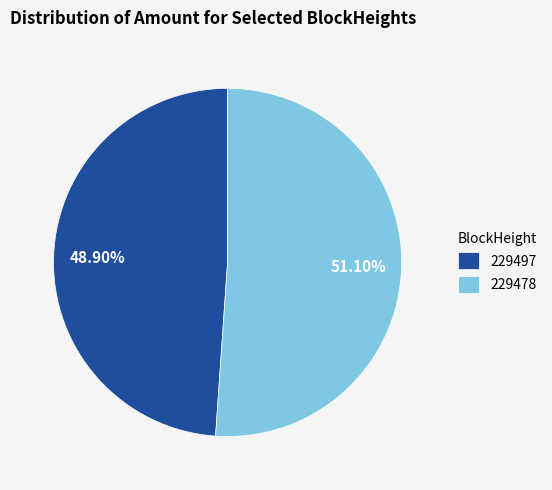

Combined, do 229497 and 229478 account for over 50%?

Yes